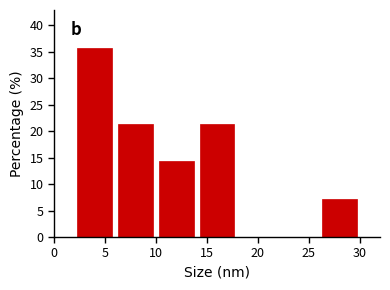

Which range on the x-axis has the tallest bar?

2 to 6